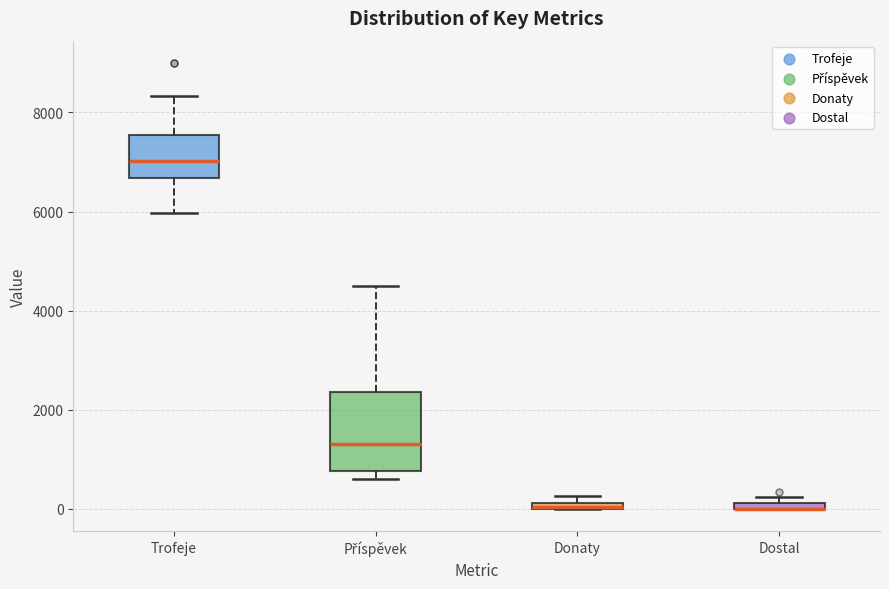

Comparing the boxes themselves (not the whiskers), which one is the tallest?

Příspěvek